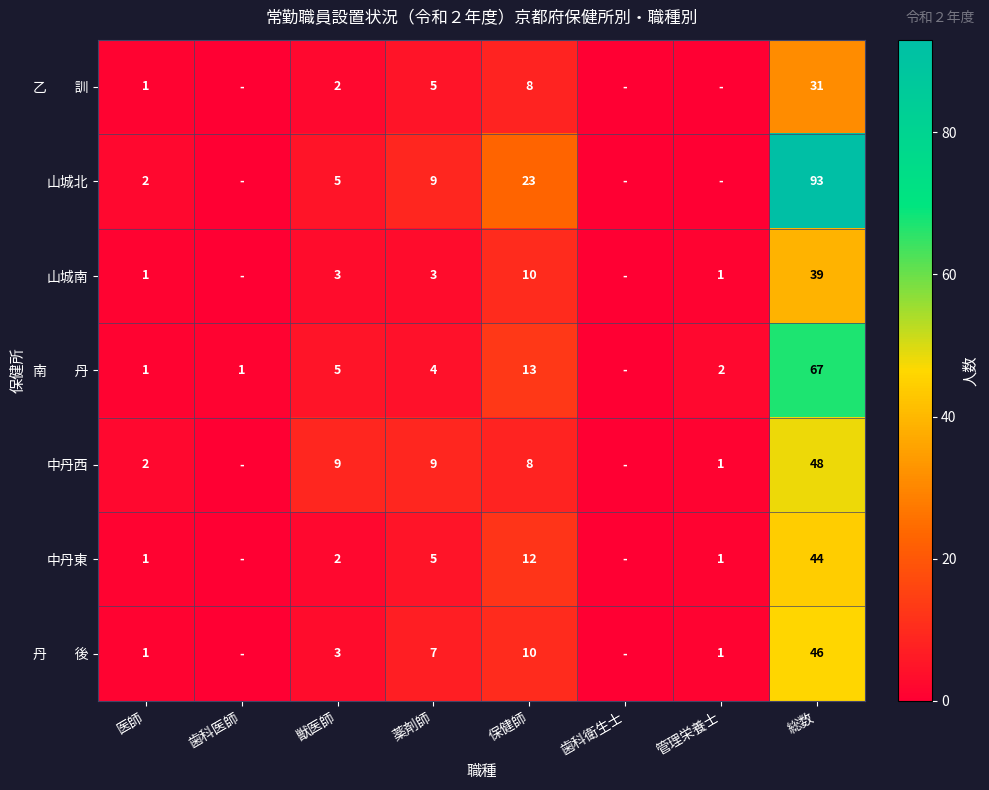

What is the total value across all series at 医師?

9